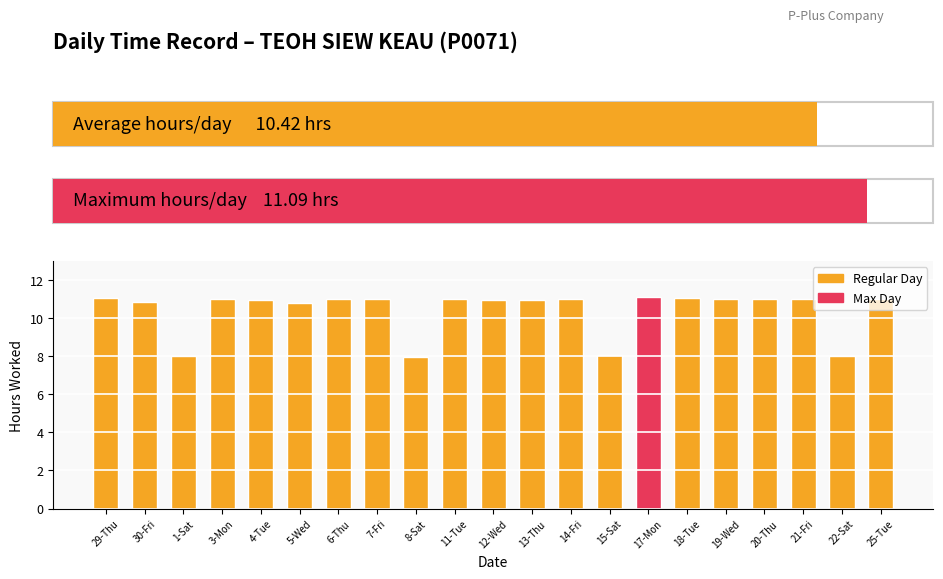

Approximately how many times larger is the value at 3-Mon compared to 14-Fri?

1.0